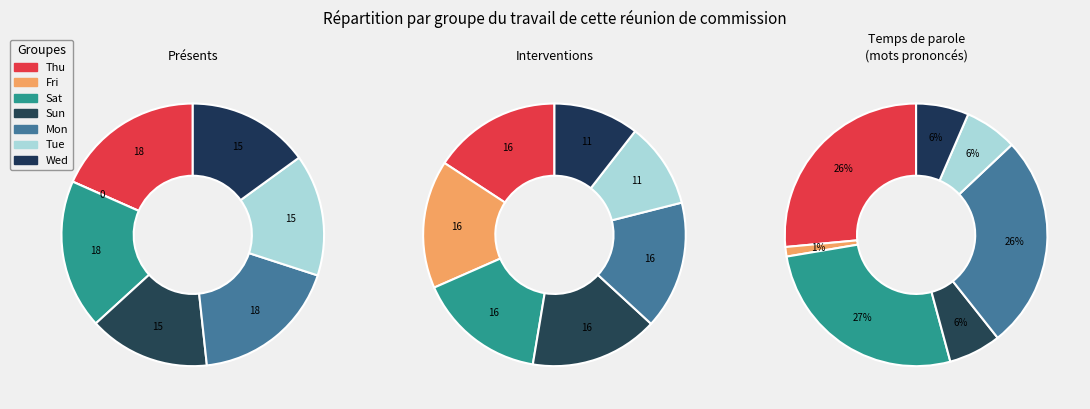

To the nearest percent, what is the average slice percentage?

14%